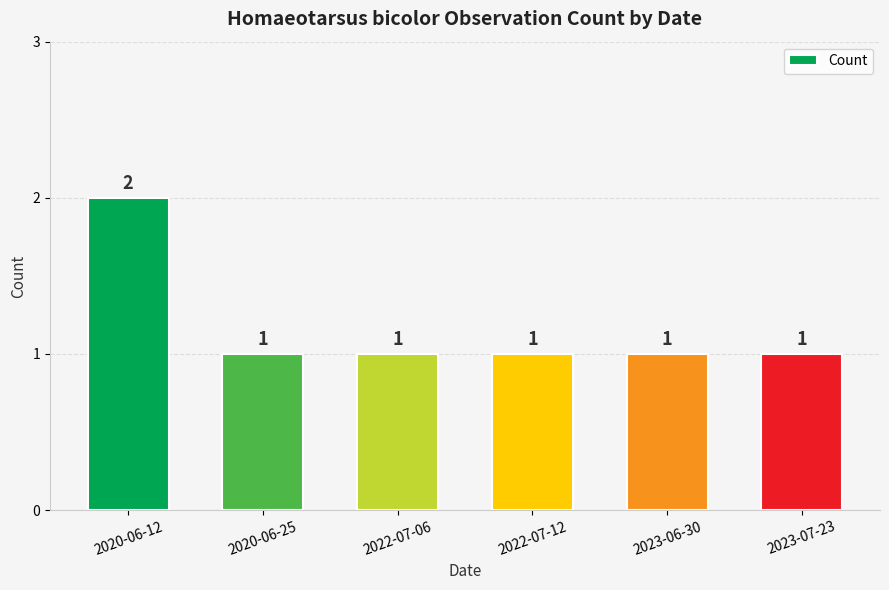

What is the ratio of the value at 2022-07-12 to the value at 2022-07-06?

1.0